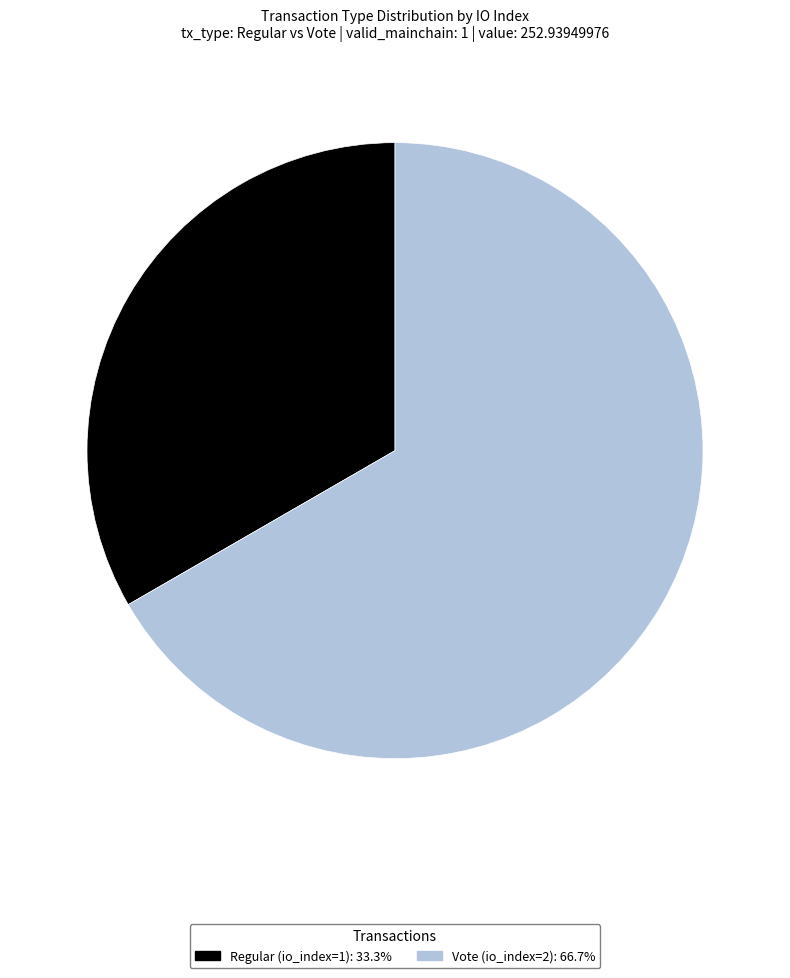

True or false: Vote (io_index=2) accounts for 67% of the total.

True